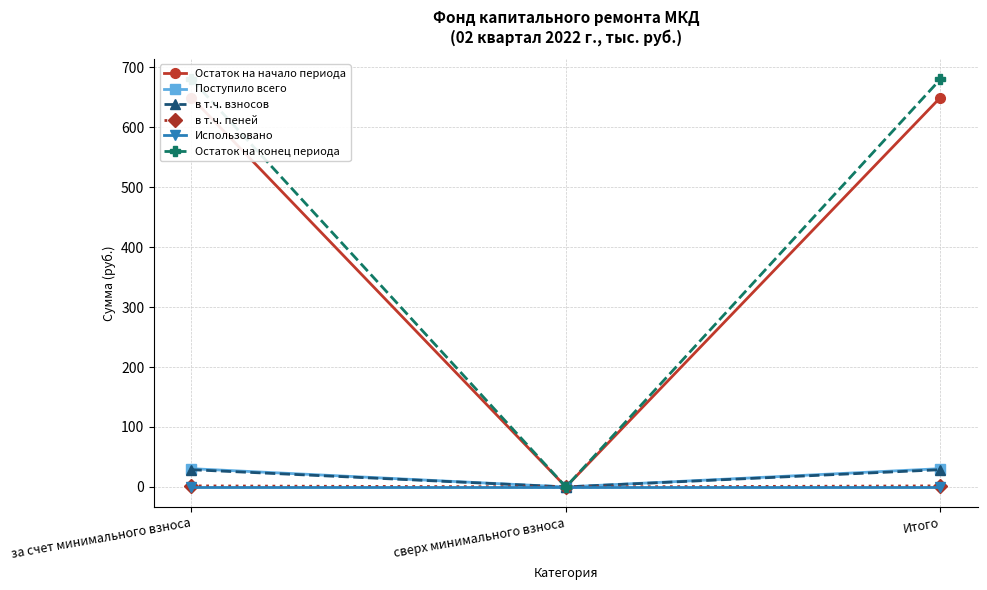

Which series has the widest spread of values?

Остаток на конец периода